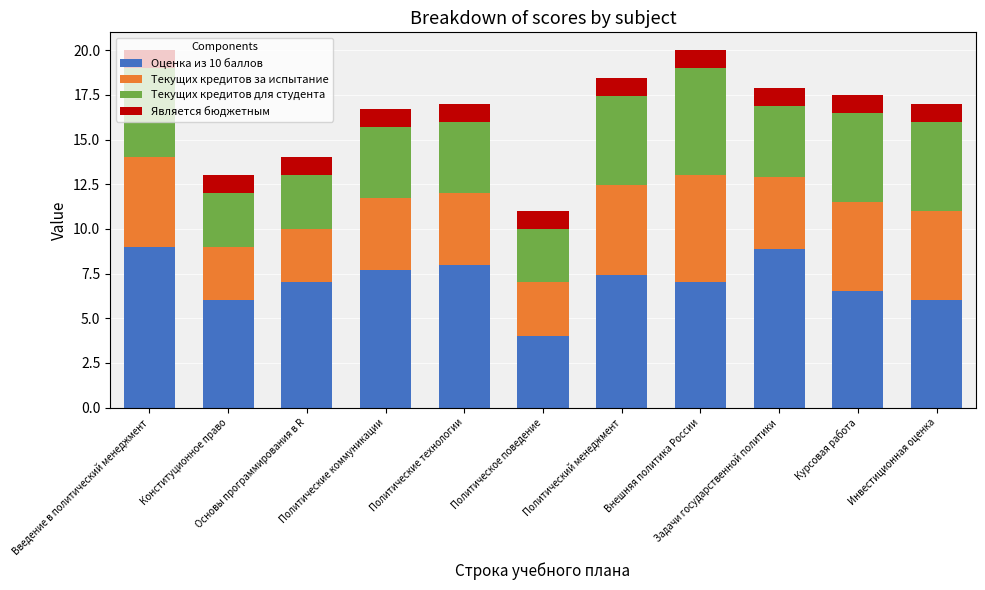

How many series are shown in this chart?

4